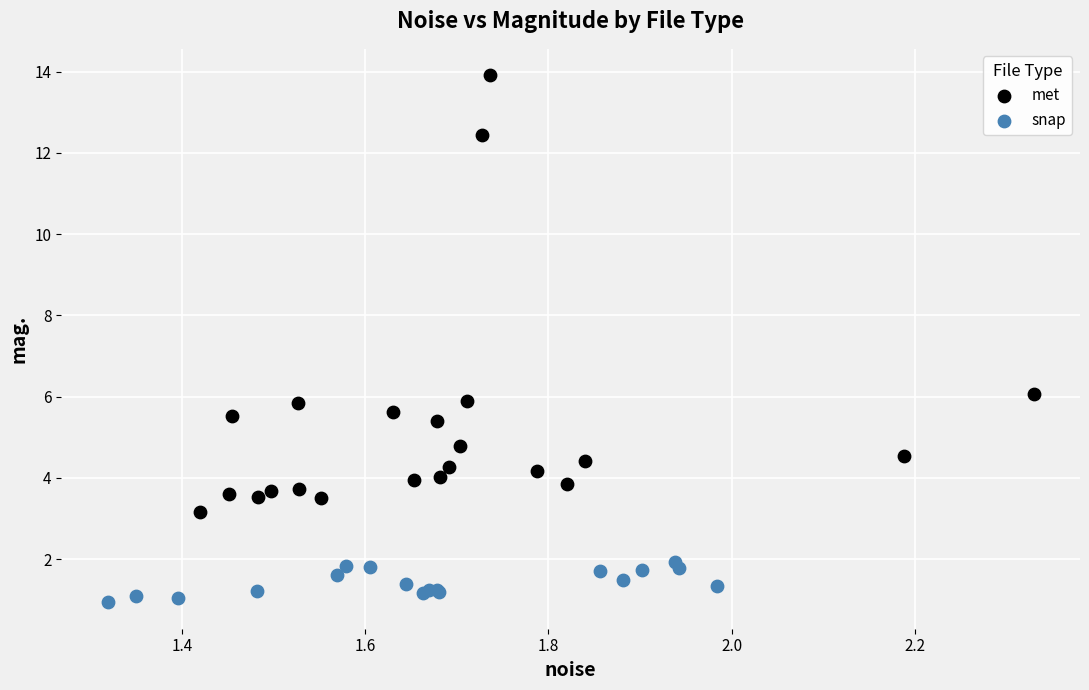

Which series contains the lowest Y value?

snap